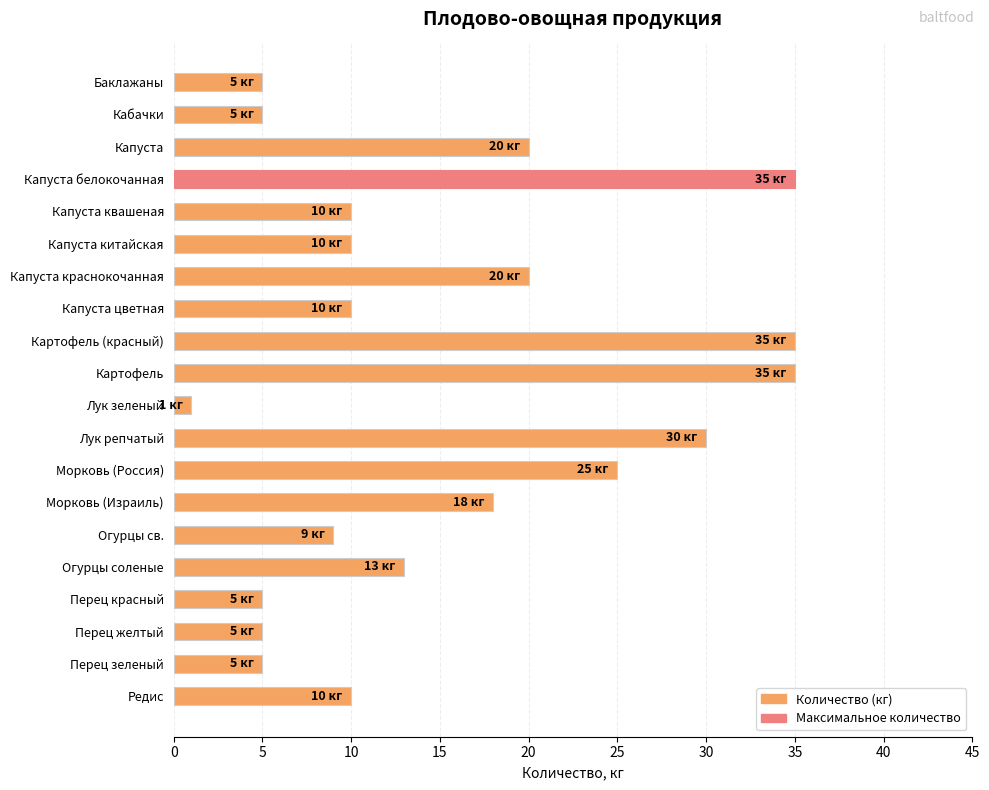

What is the sum of all values?

306